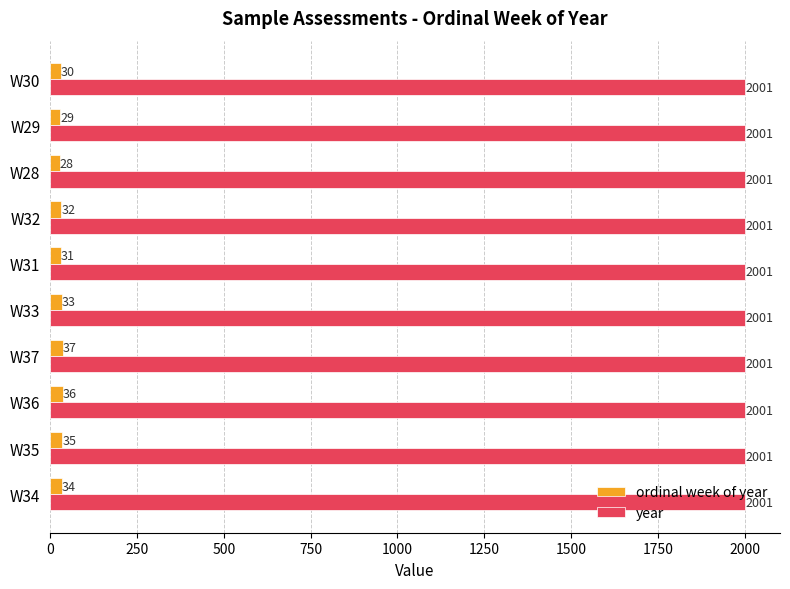

Which series has the largest total across all categories?

year